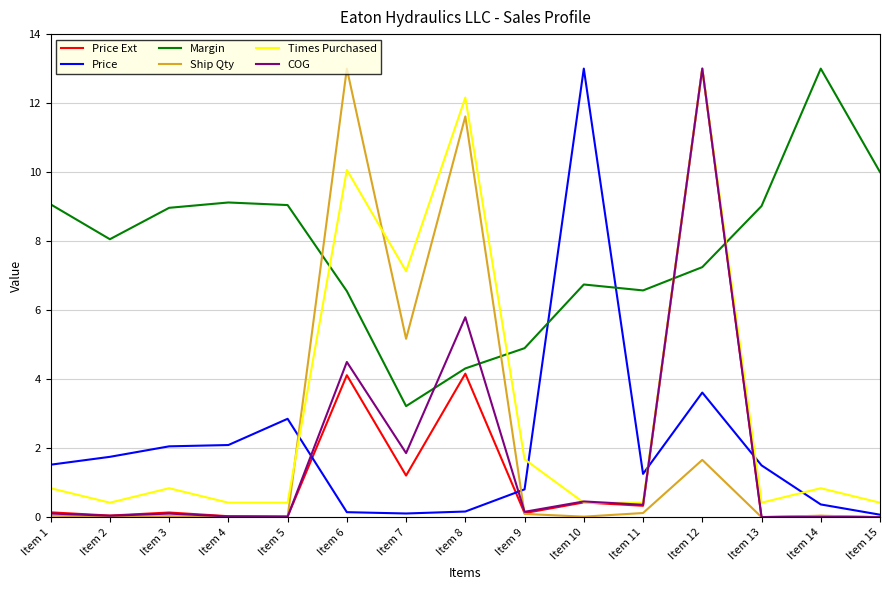

True or false: Times Purchased has a value of 6.6 at Item 6.

False